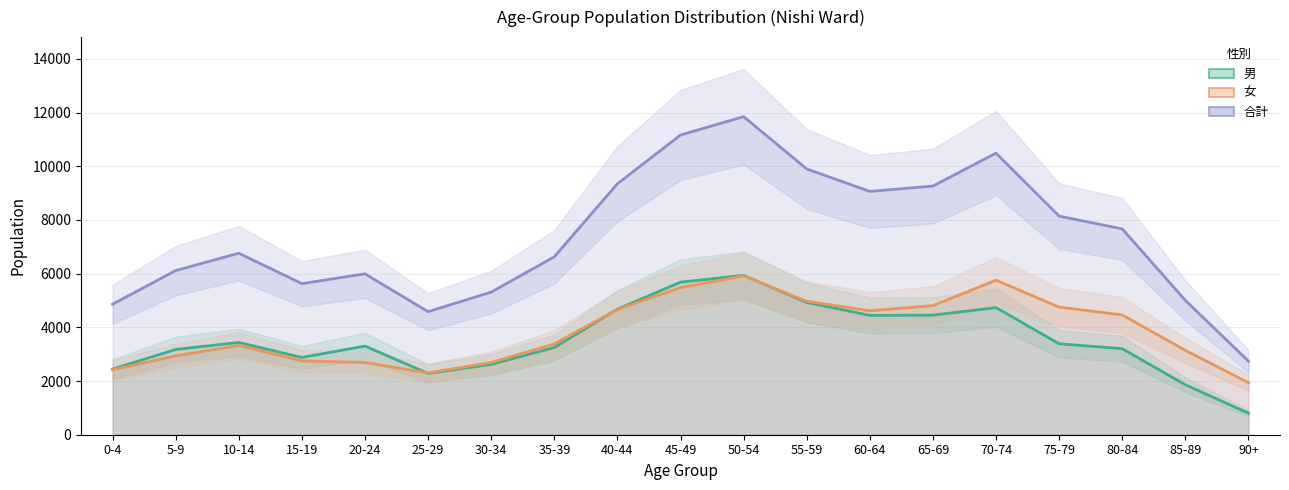

At which category does the chart reach its peak across all series?

50-54